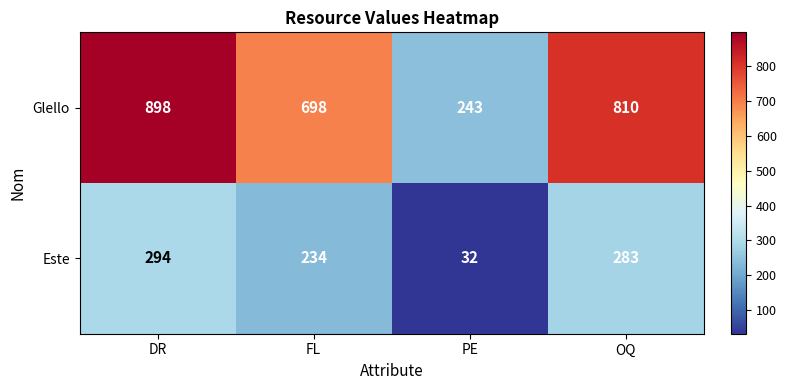

What is the spread (max minus min) of values at FL?

464